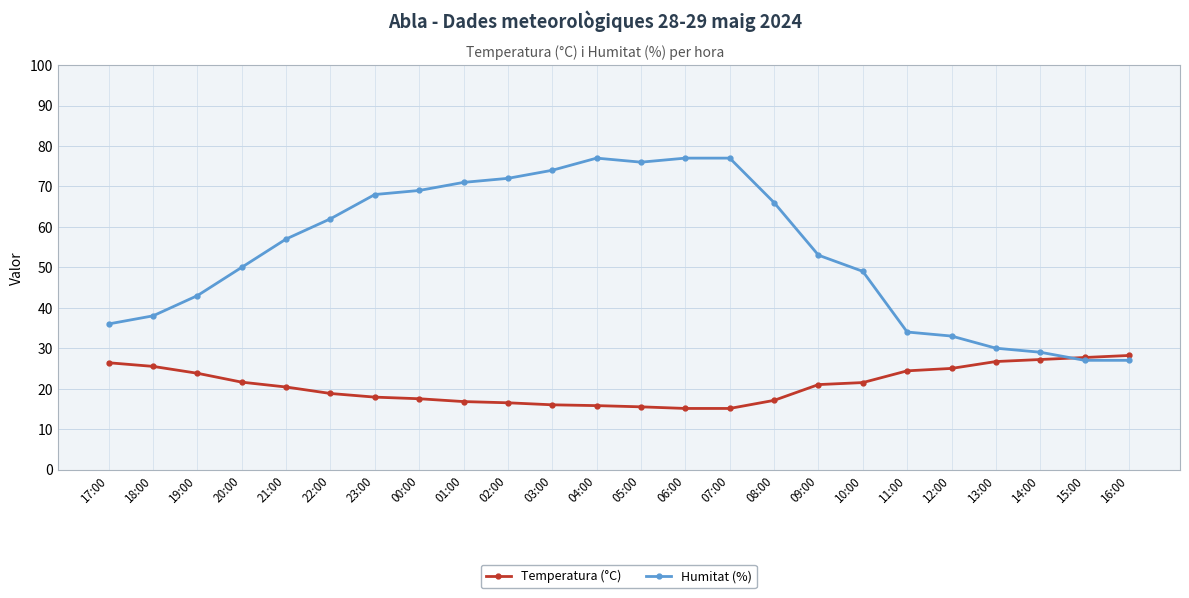

Rank the series at 23:00 from lowest to highest value.

Temperatura (°C), Humitat (%)